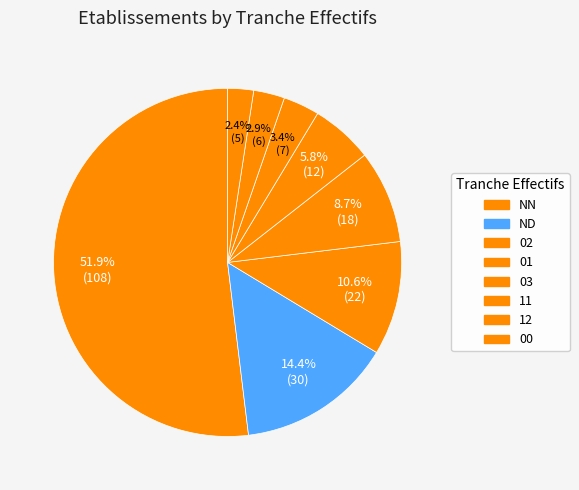

Does 11 account for over 50% of the chart?

No